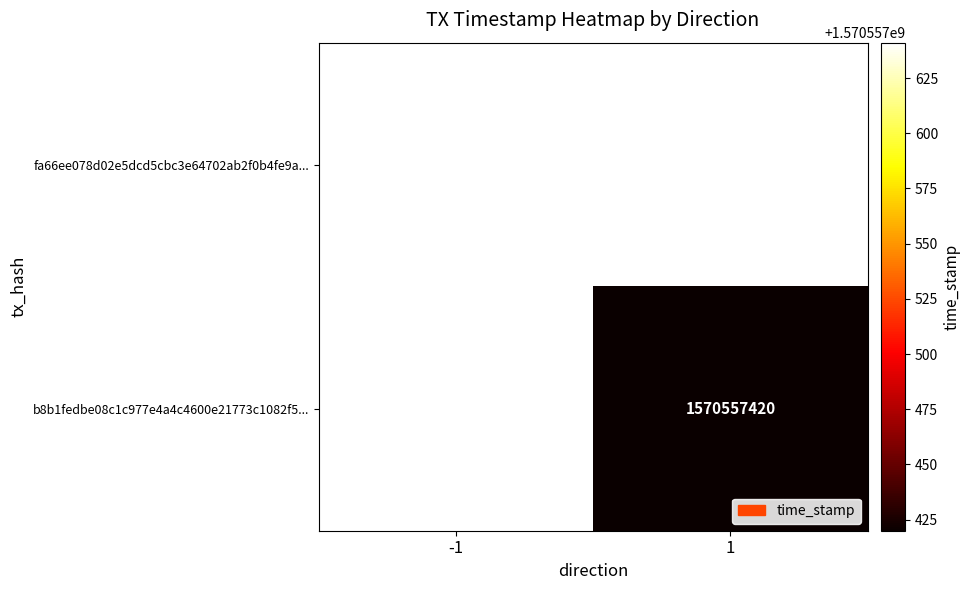

Reading right to left, what are all the values shown in this chart?

fa66ee078d02e5dcd5cbc3e64702ab2f0b4fe9a: time_stamp=1570557641	direction=-1
b8b1fedbe08c1c977e4a4c4600e21773c1082f5: time_stamp=1570557420	direction=1